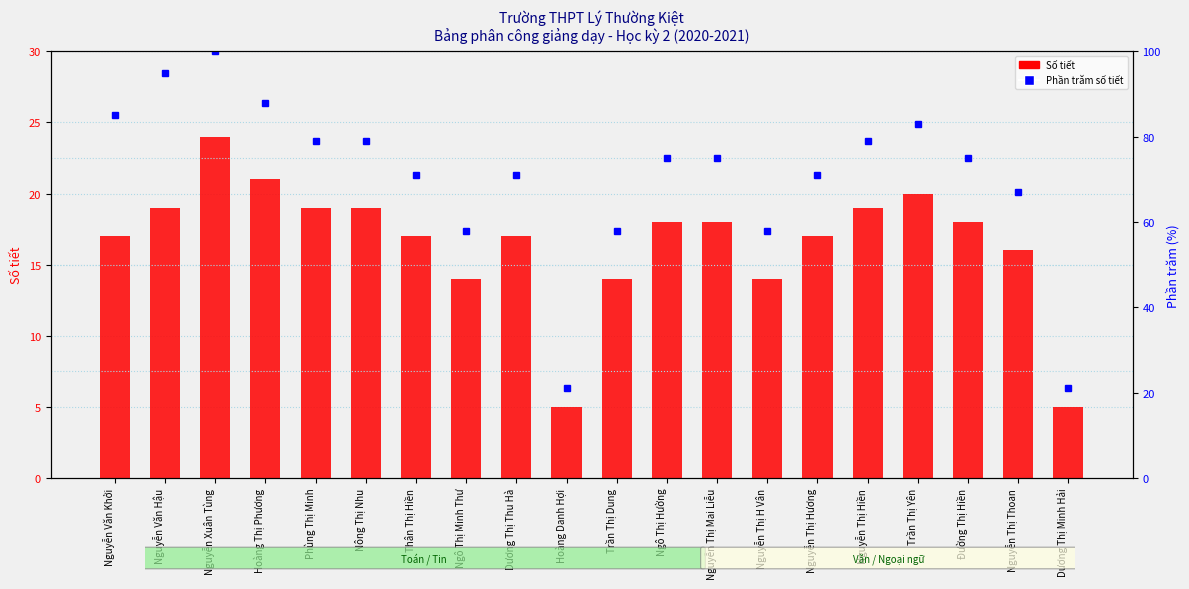

Is it true that Số tiết (transformed count) equals 11 at Nguyễn Thị Thoan?

False